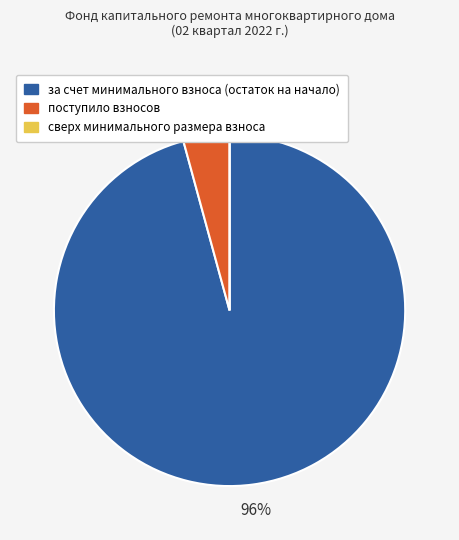

Do сверх минимального размера взноса and поступило взносов together represent more than half of the pie?

No